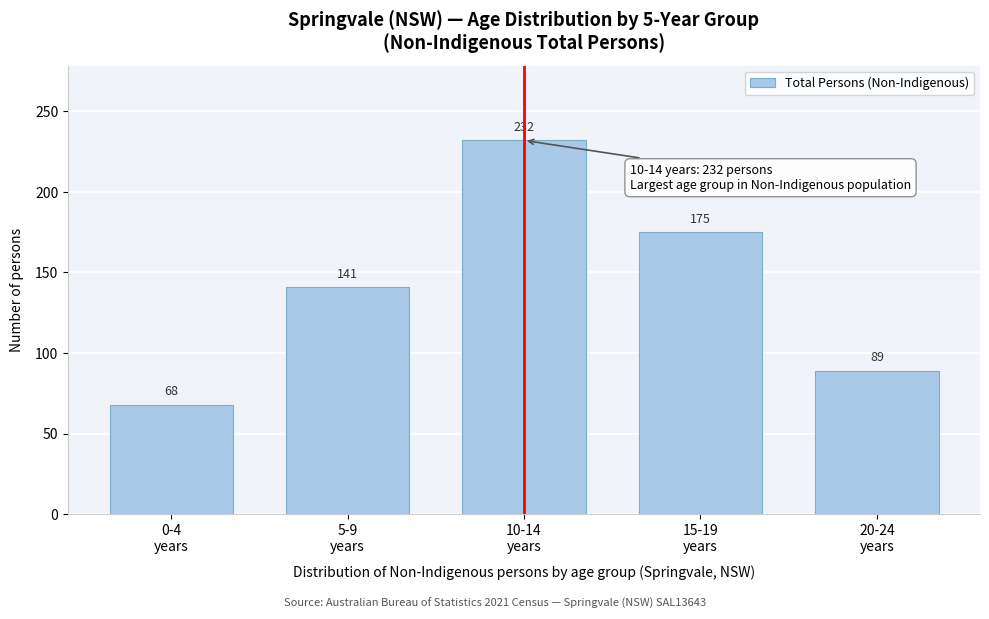

Reading right to left, list all the values displayed in this chart.

89	175	232	141	68